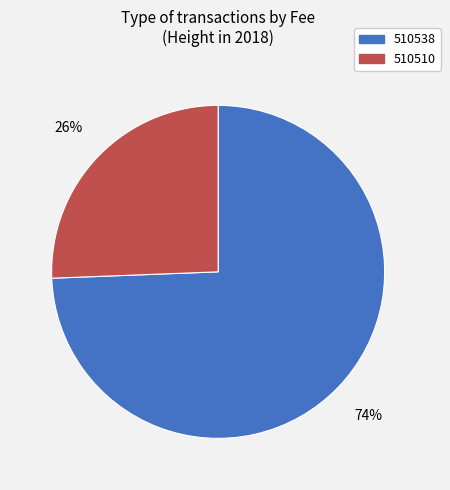

Rank the categories by value from lowest to highest.

510510, 510538